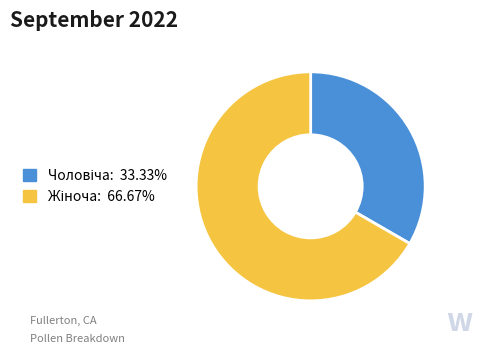

Does any single category account for the majority?

Yes